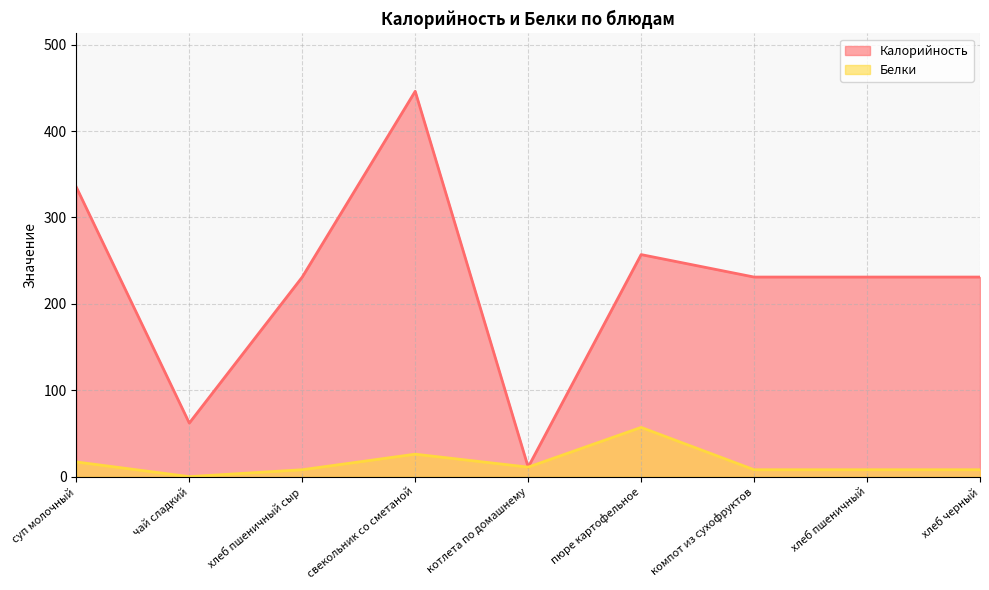

What is the sum of the Белки values at хлеб пшеничный and котлета по домашнему?

19